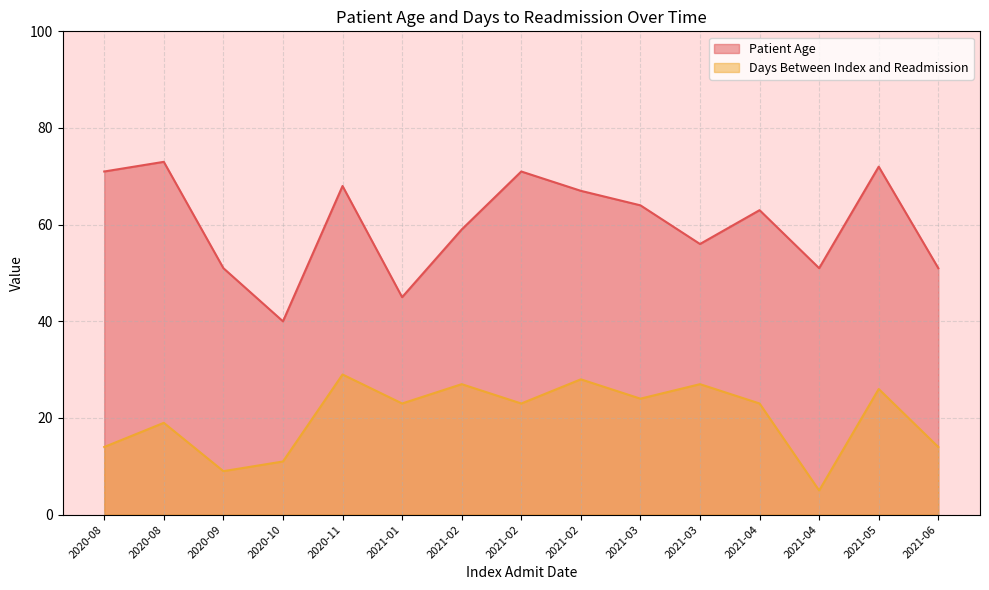

Which series has the largest total across all categories?

Patient Age